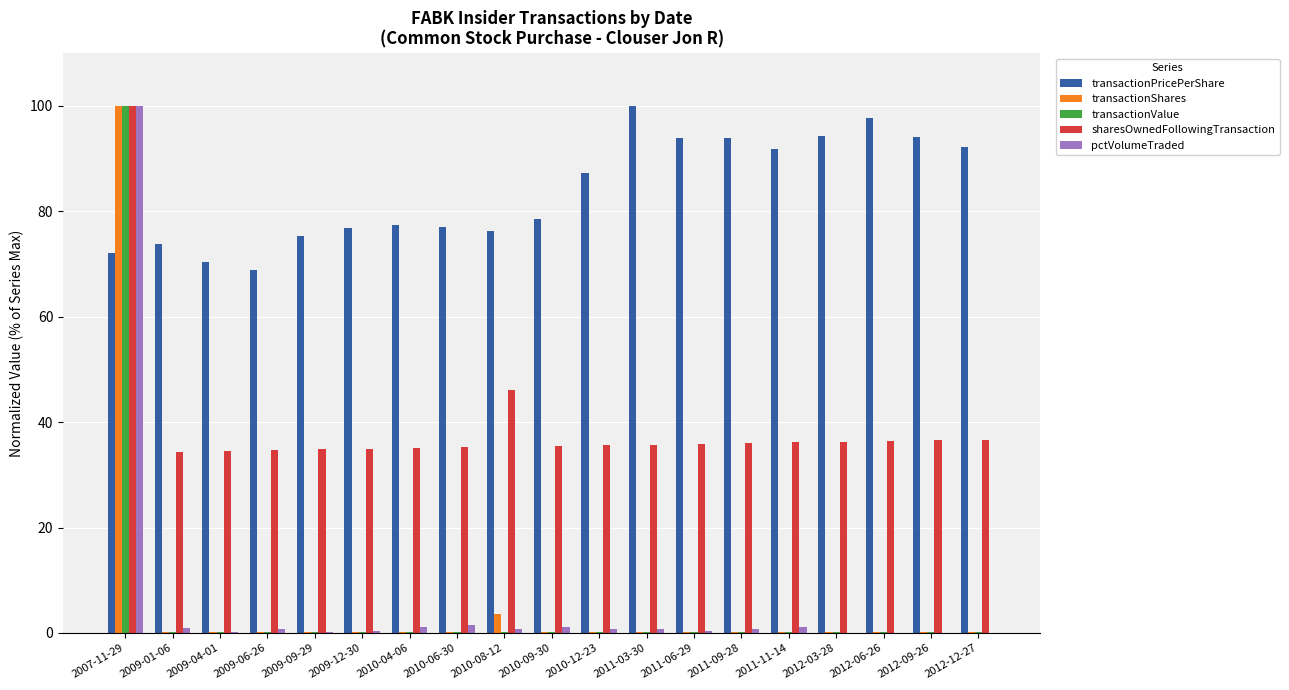

What is the sum of the transactionPricePerShare values at 2012-06-26 and 2012-03-28?

191.9